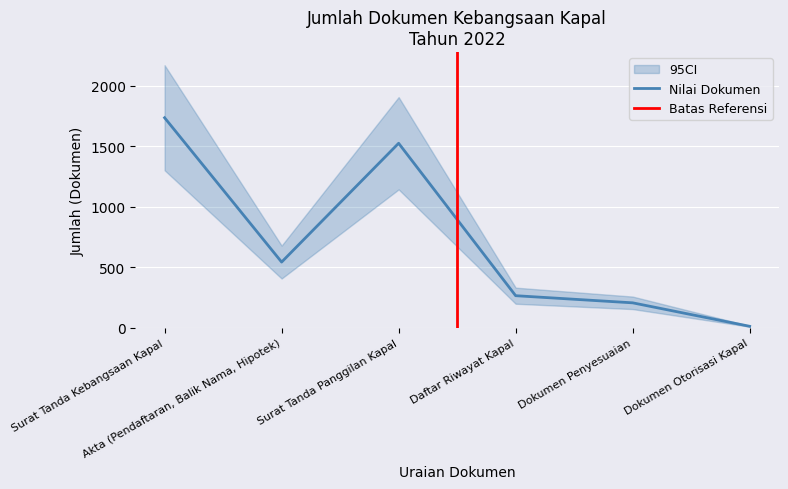

Where is the data nearest to the value 875?

Akta (Pendaftaran, Balik Nama, Hipotek)